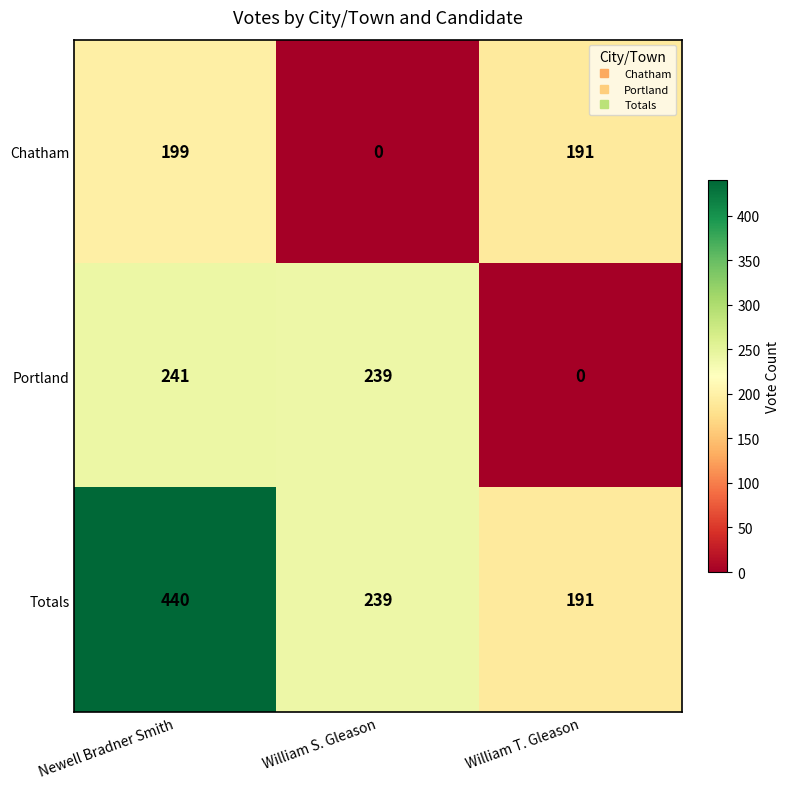

What is the maximum value shown in the chart?

440